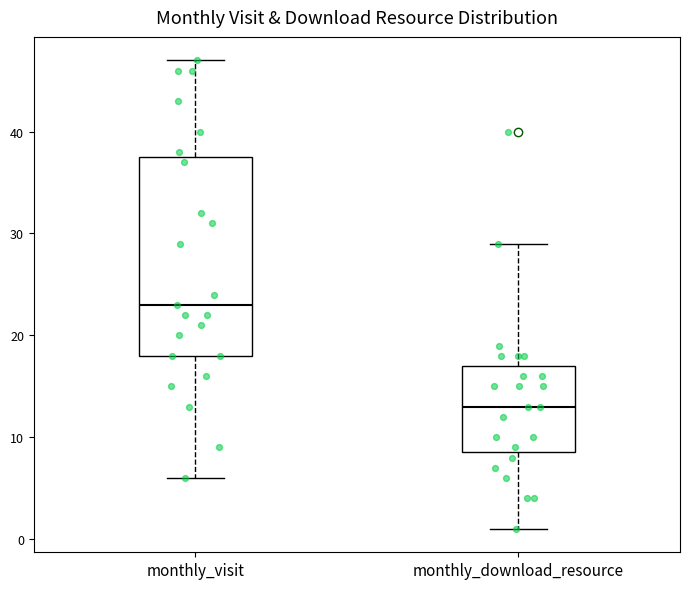

Where is the upper edge of the box for monthly_visit on the y-axis? The values are not printed on the chart, so give them approximately, as read against the axis.

38